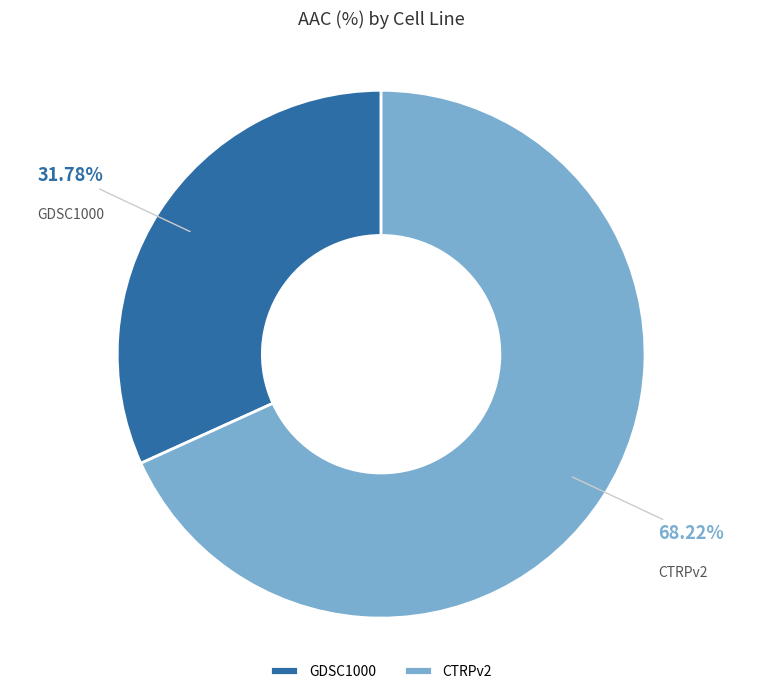

How many segments does this pie chart have?

2